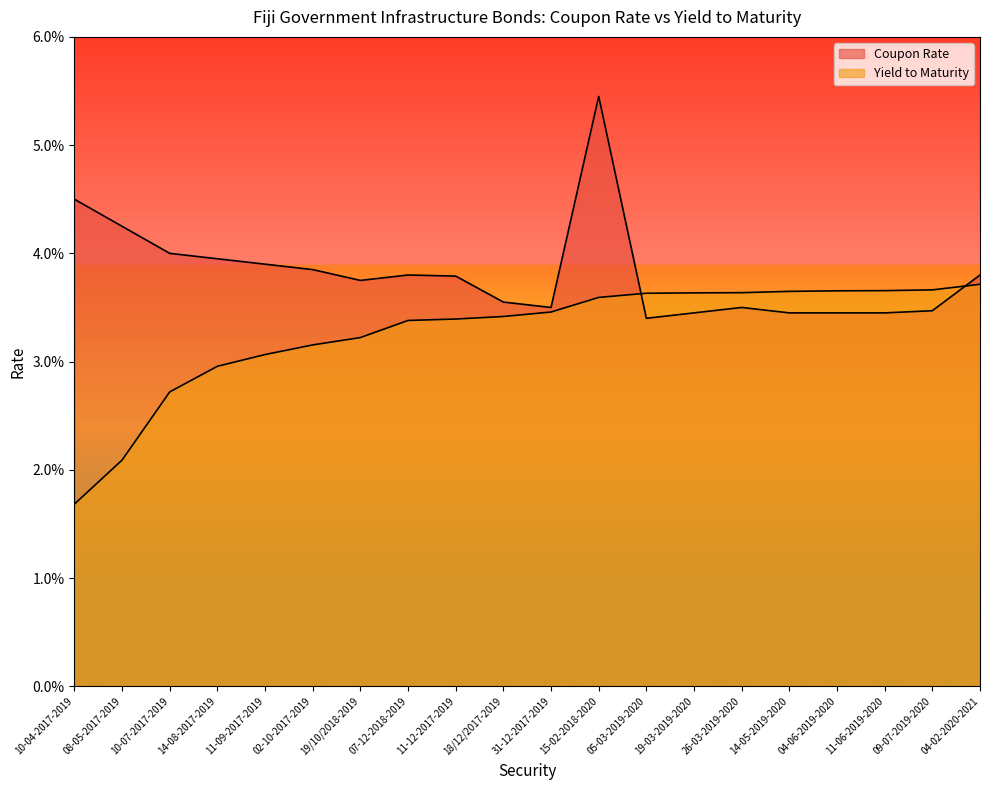

How many data points does each series have?

20